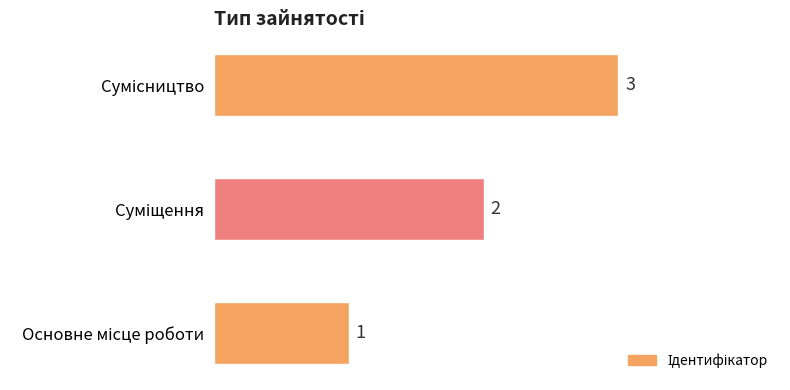

Count the values in the range 1 to 3.

3